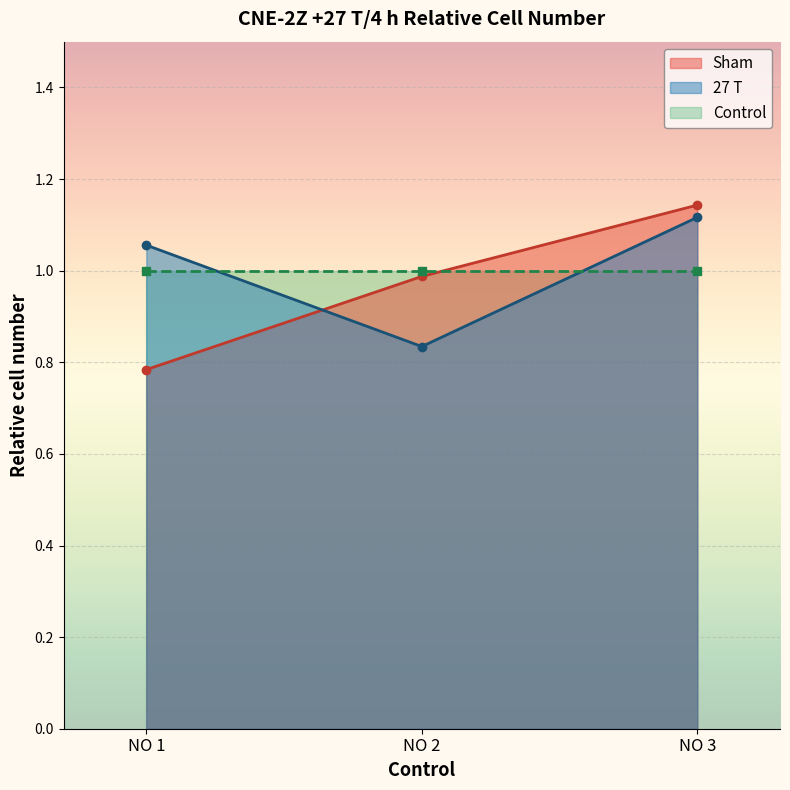

Which series has the largest total across all categories?

27 T